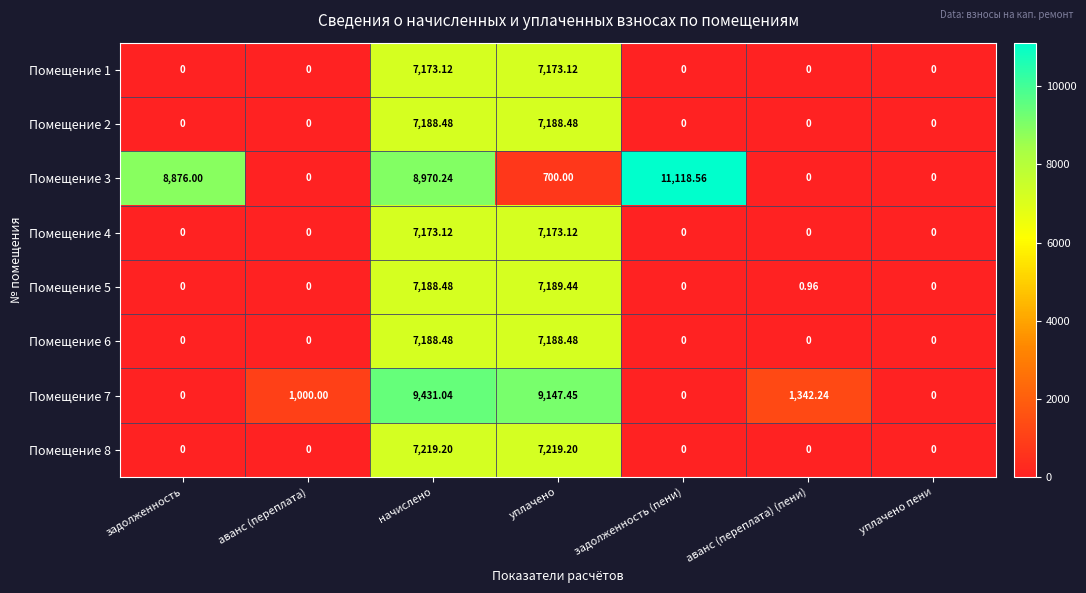

At which label is Помещение 7 closest to 4715?

аванс (переплата) (пени)